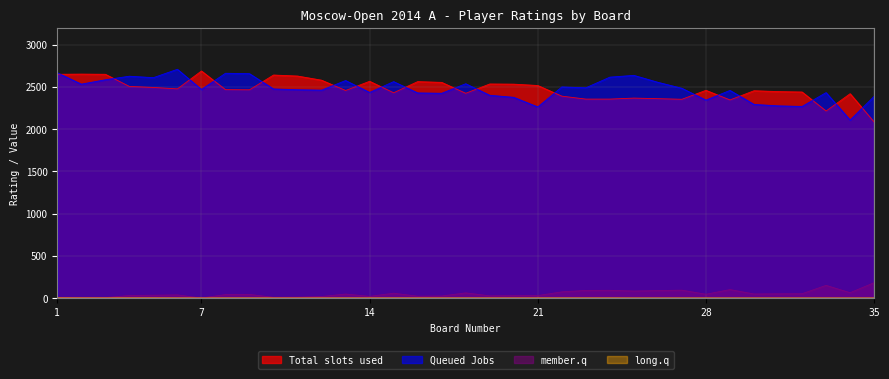

Where does the Queued Jobs series first go above 2477?

1